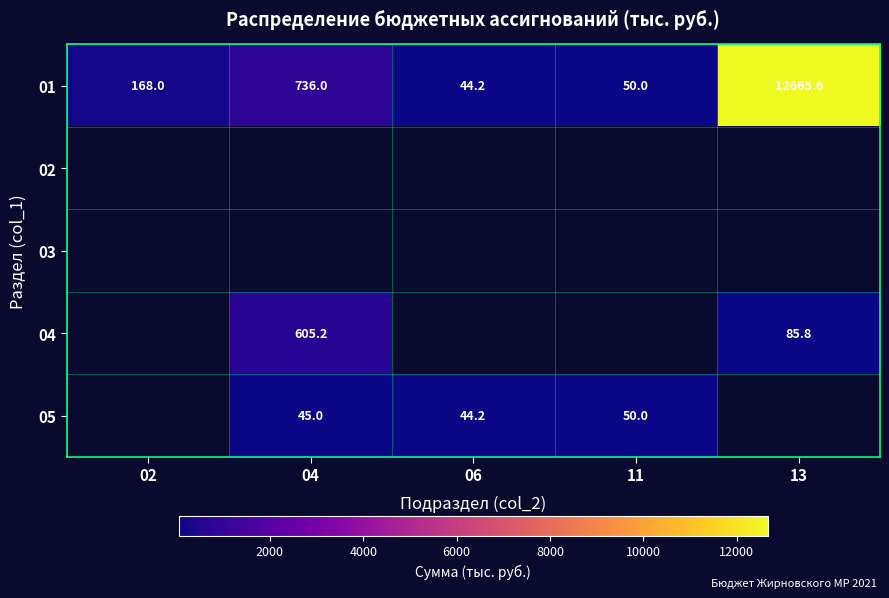

True or false: 05 has a value of 50.0 at 11.

True